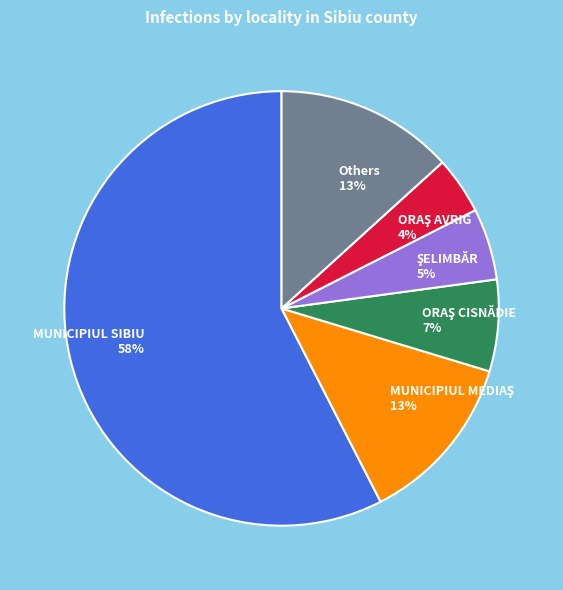

Which category has the biggest portion of the pie?

MUNICIPIUL SIBIU 58%